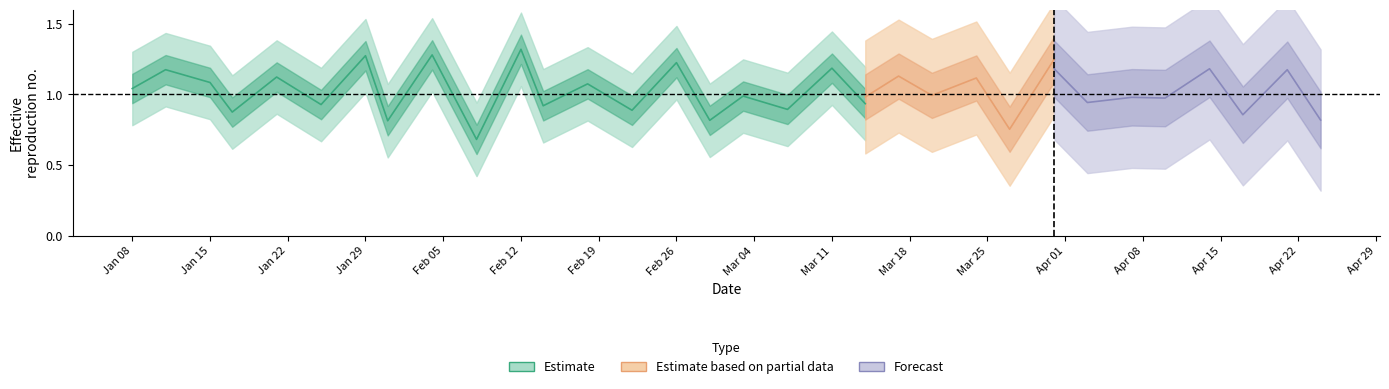

What is the sum of all values?

20.5